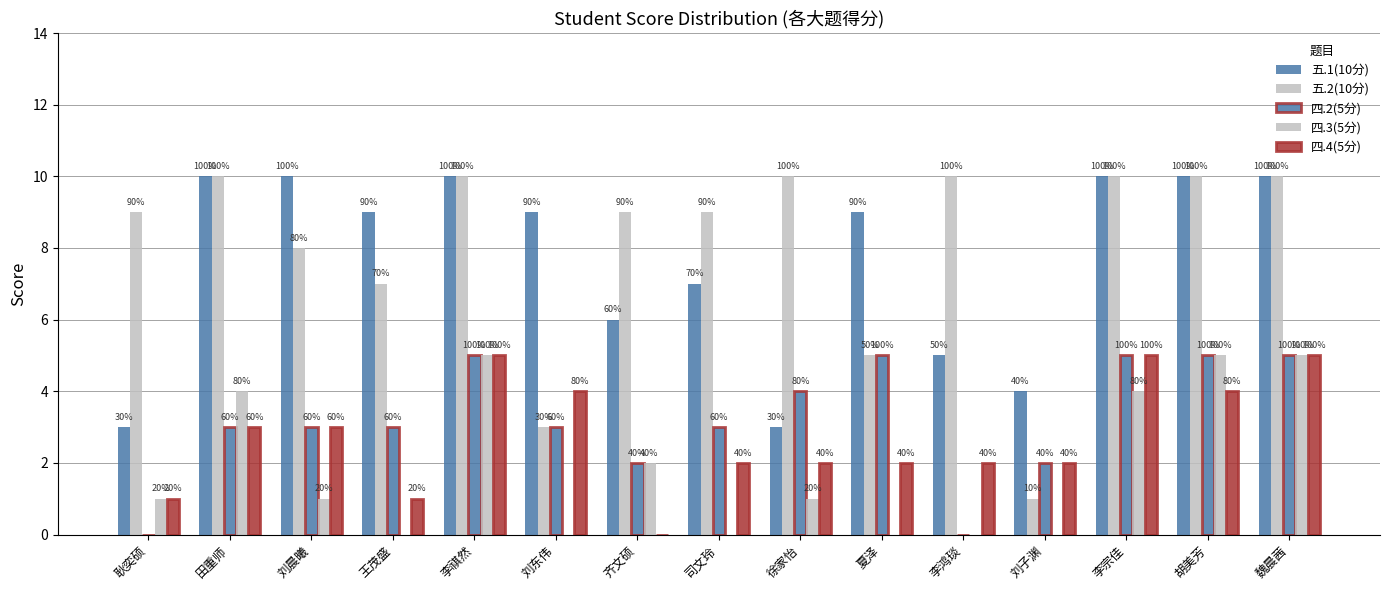

What position from the right is 夏泽?

6